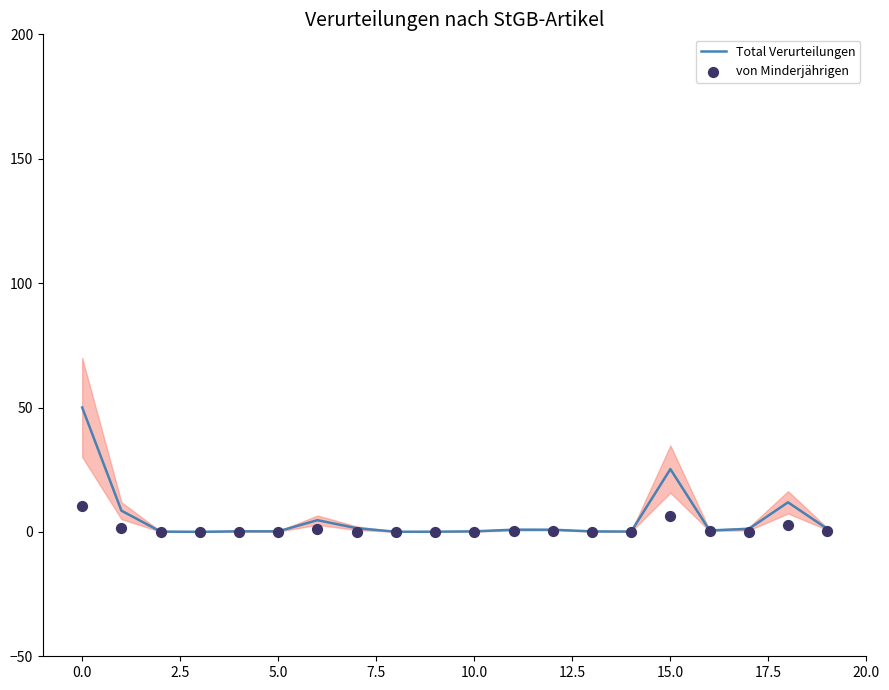

At how many categories does at least one series exceed 3?

5